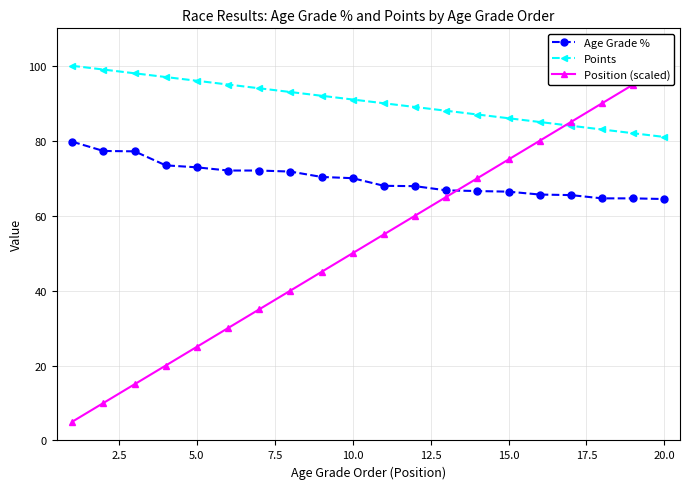

What position from the left is 22.5?

10